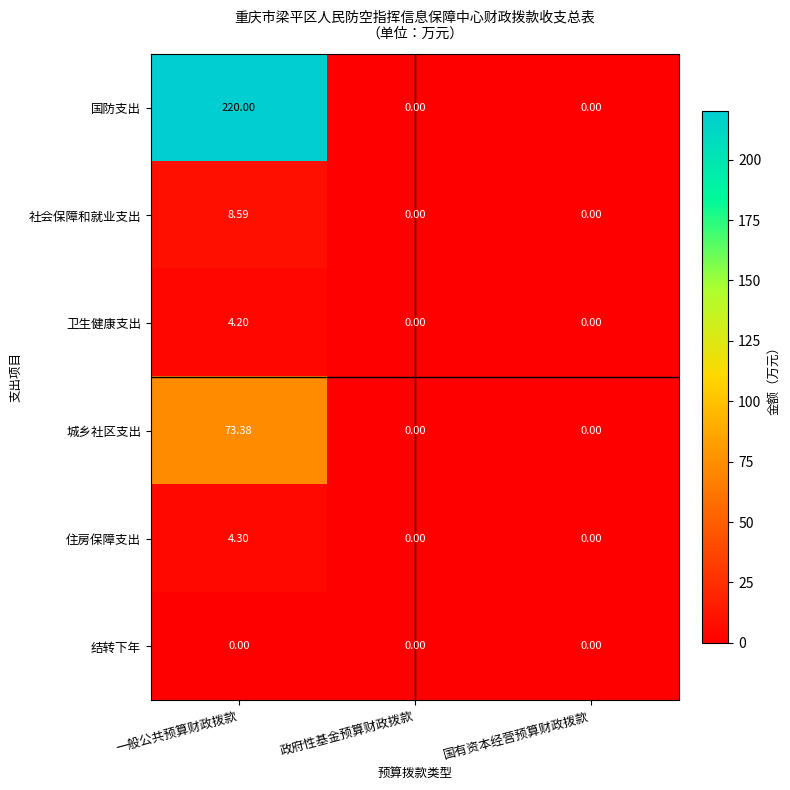

Which series has the largest range (max minus min)?

国防支出